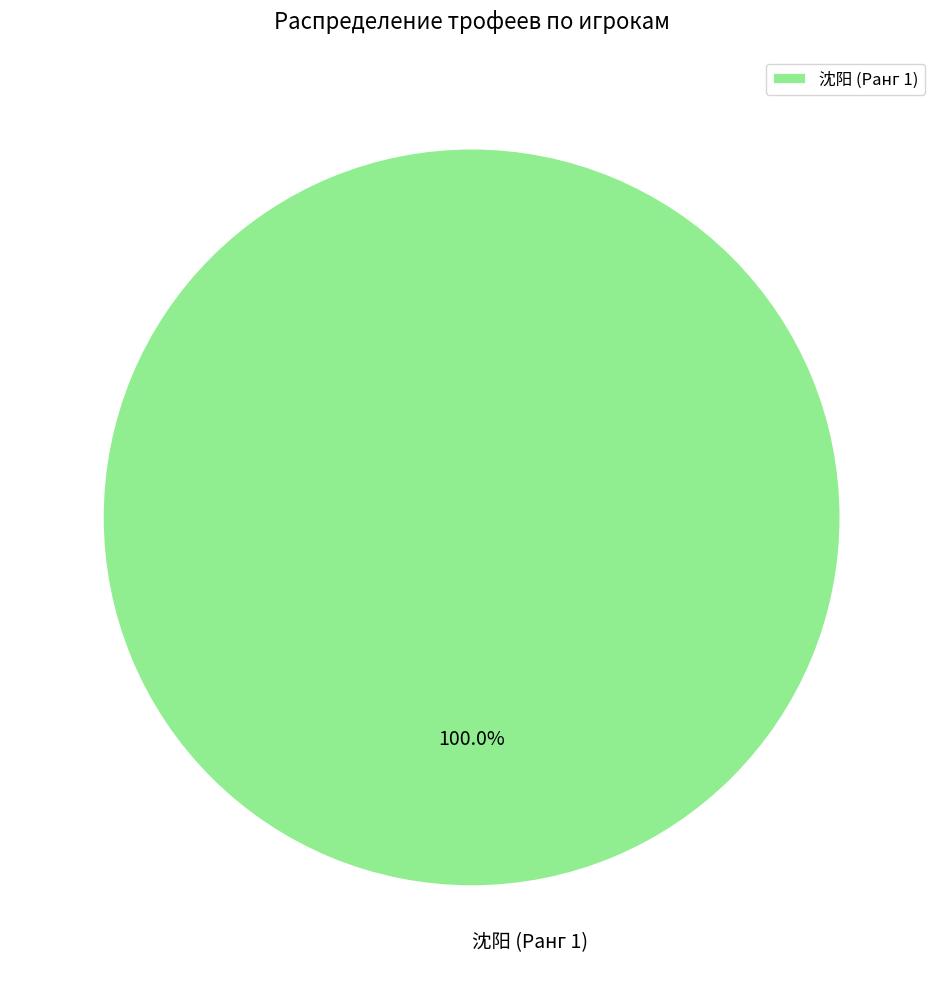

What is the majority slice?

沈阳 (Ранг 1)